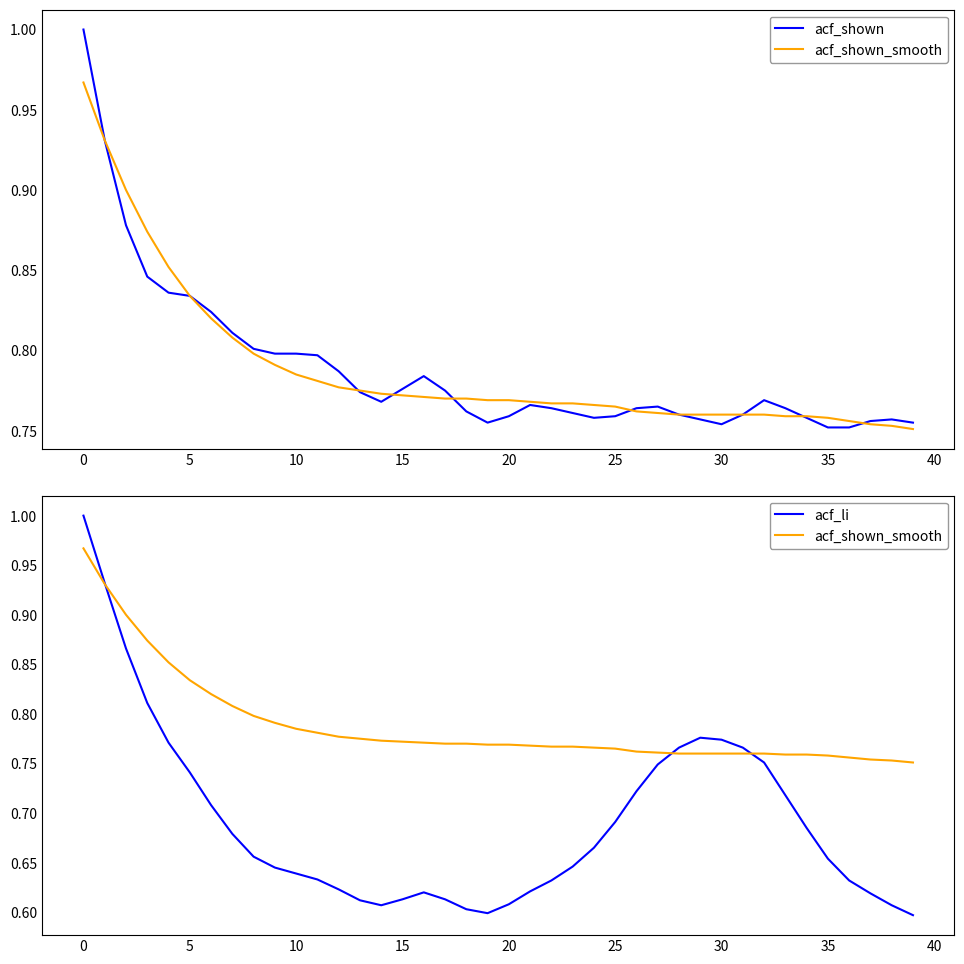

Which series has the largest range (max minus min)?

acf_li